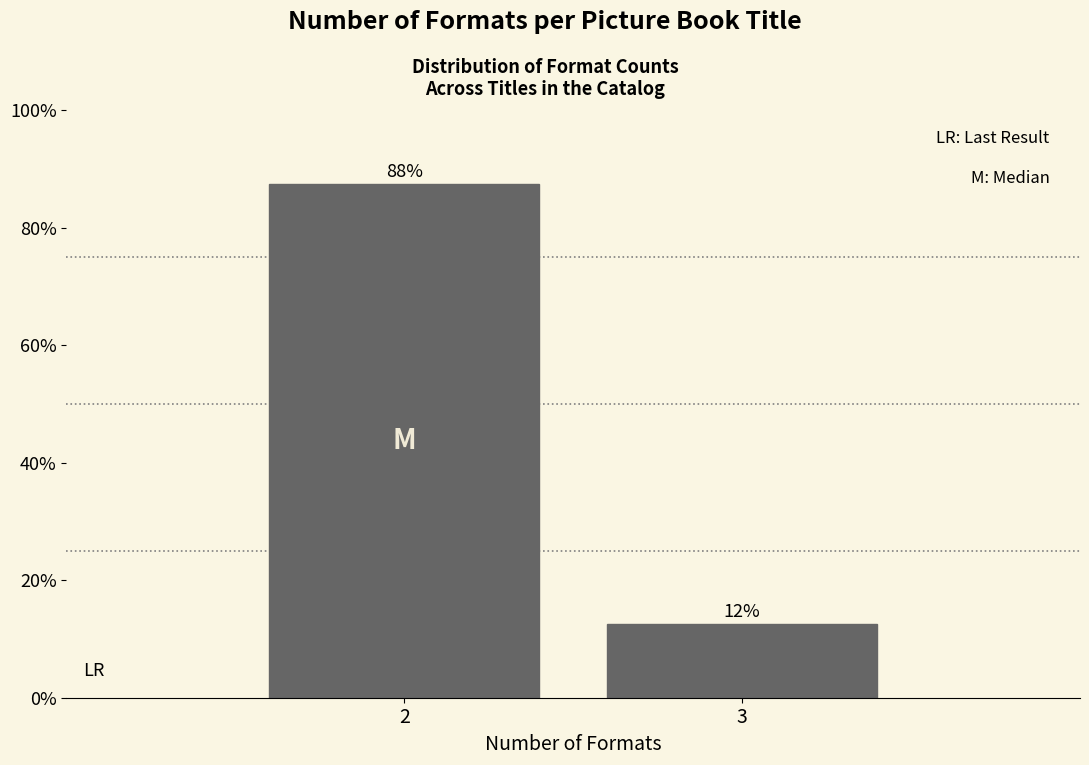

Are the bars horizontal?

No